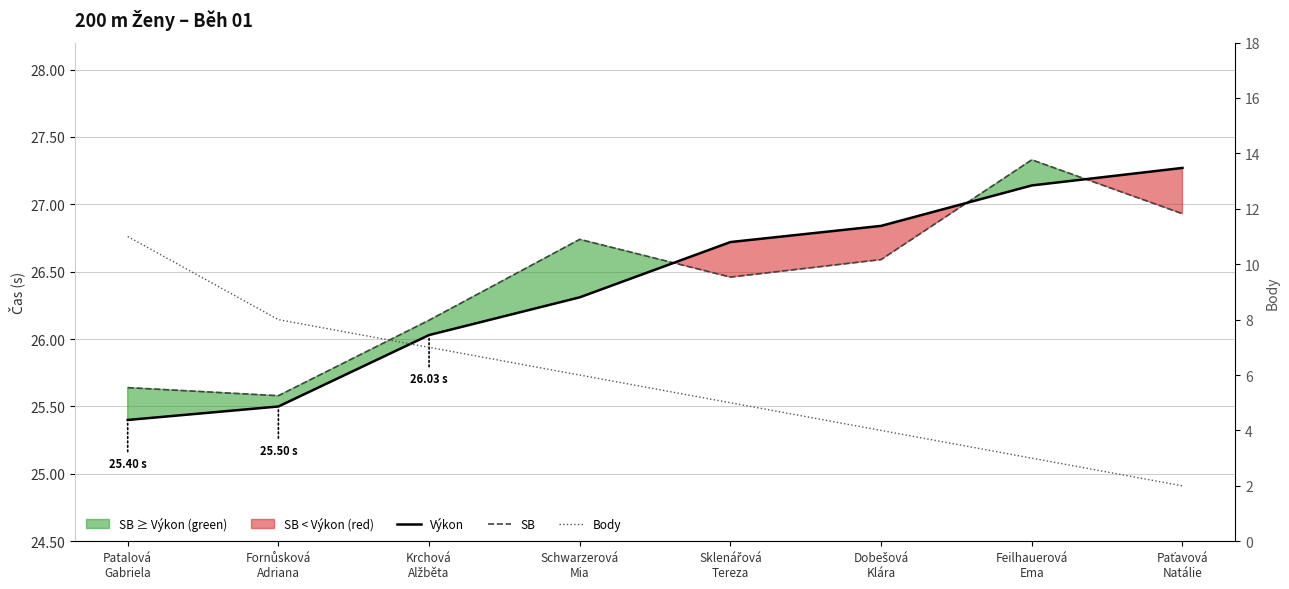

How many lines are shown in the chart?

3